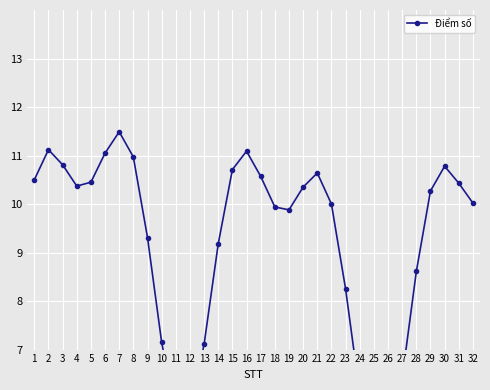

Rank the categories by value from lowest to highest.

25, 26, 11, 12, 24, 27, 13, 10, 23, 28, 14, 9, 19, 18, 22, 32, 29, 20, 4, 31, 5, 1, 17, 21, 15, 30, 3, 8, 6, 16, 2, 7